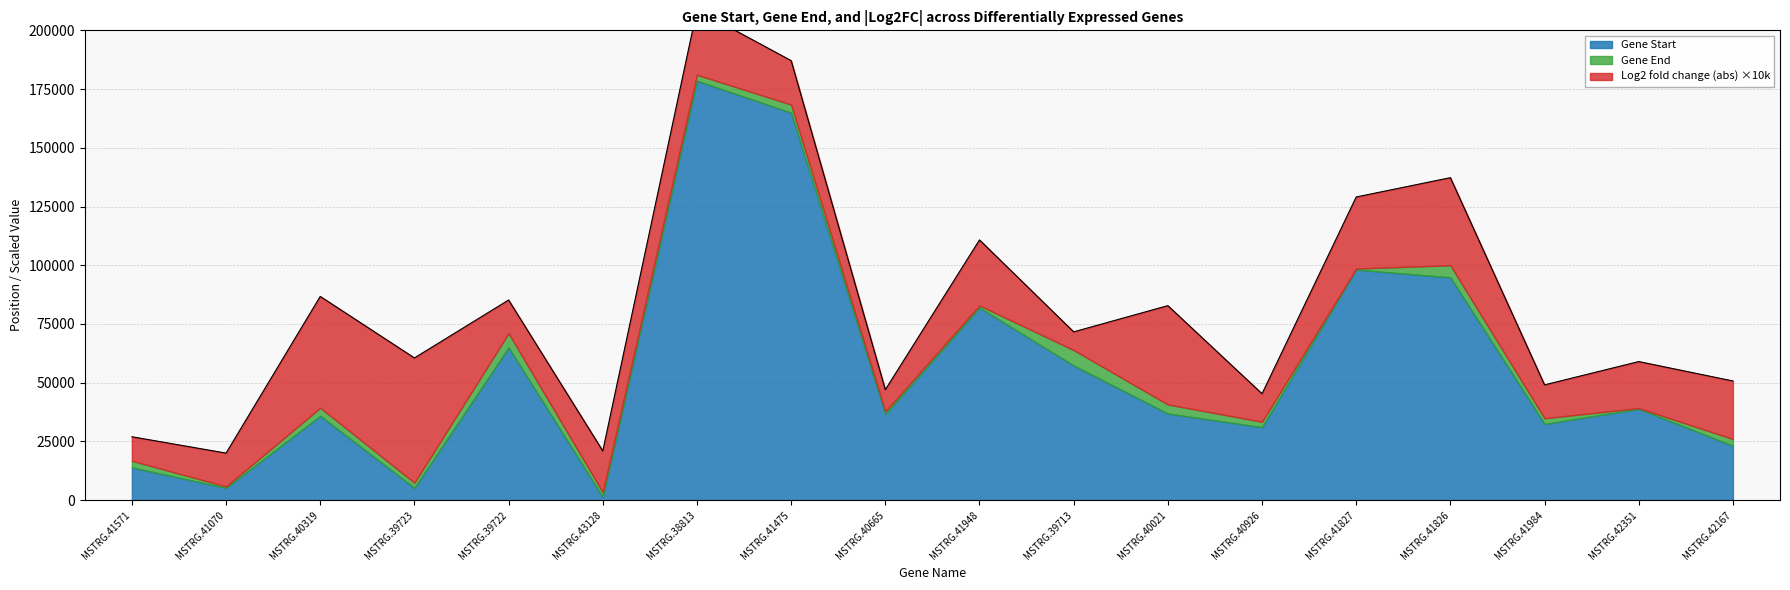

What is the sum of the Gene End values at MSTRG.38813 and MSTRG.42351?

220270.0